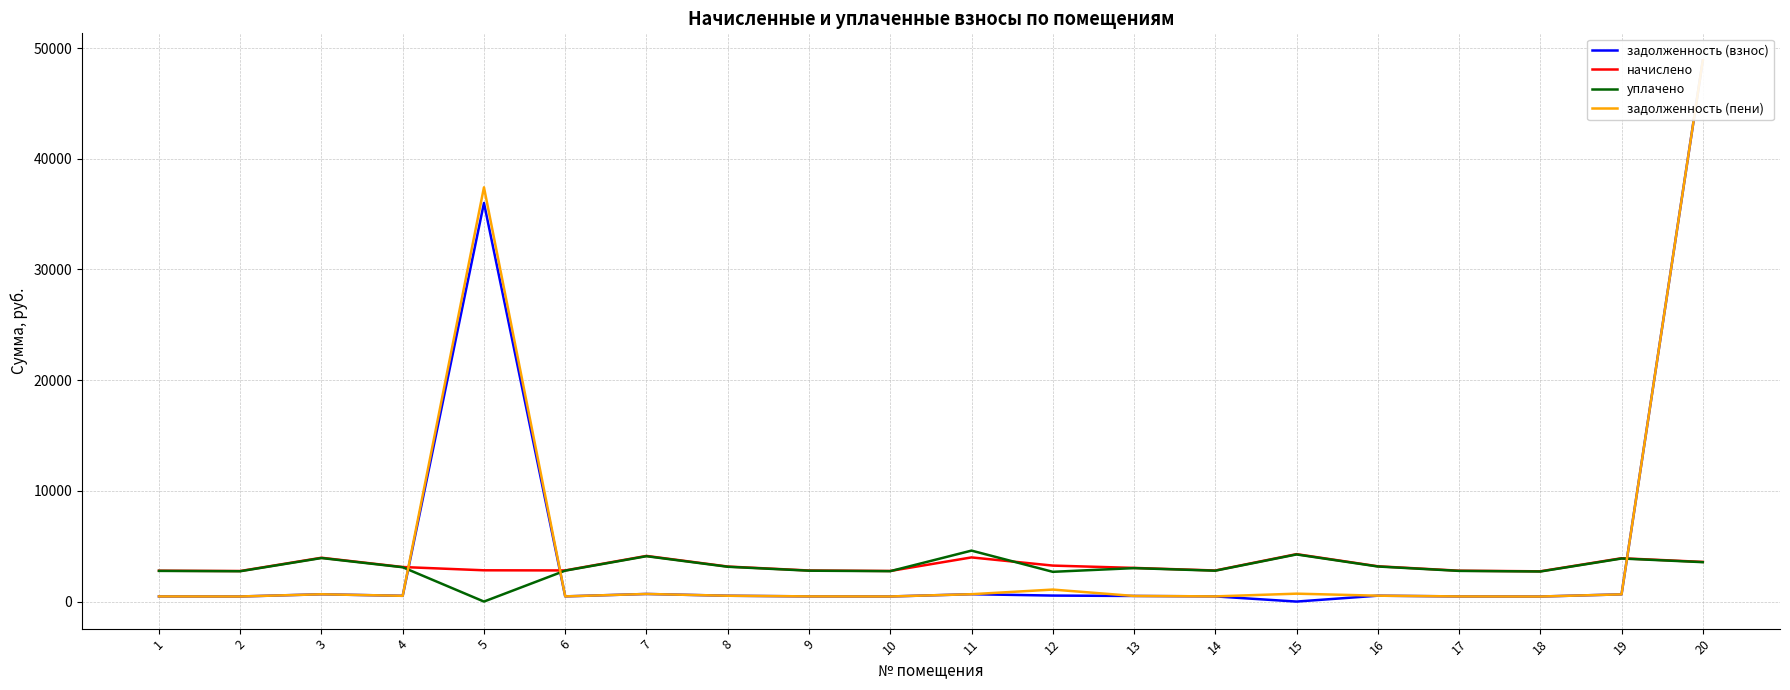

At which category does уплачено reach its first local valley?

2